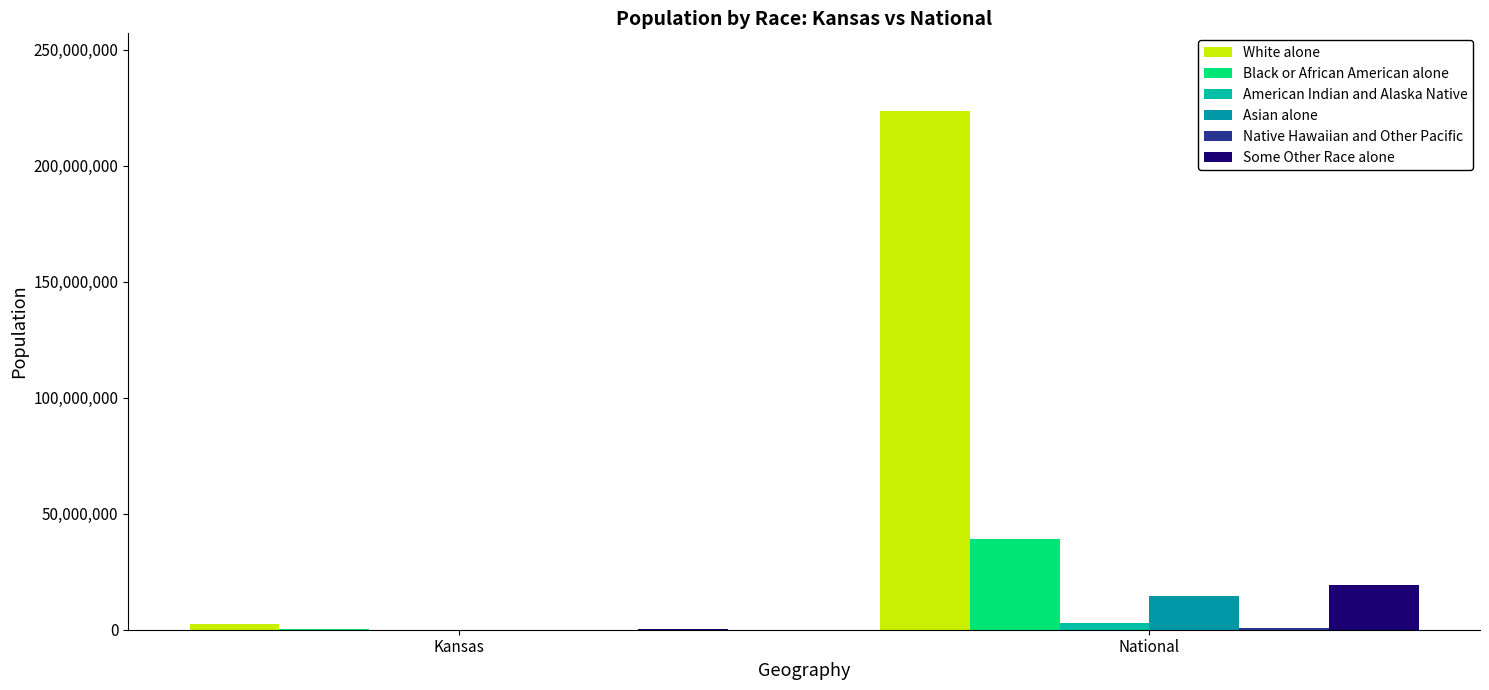

What is the sum of the Some Other Race alone values at National and Kansas?

19217495